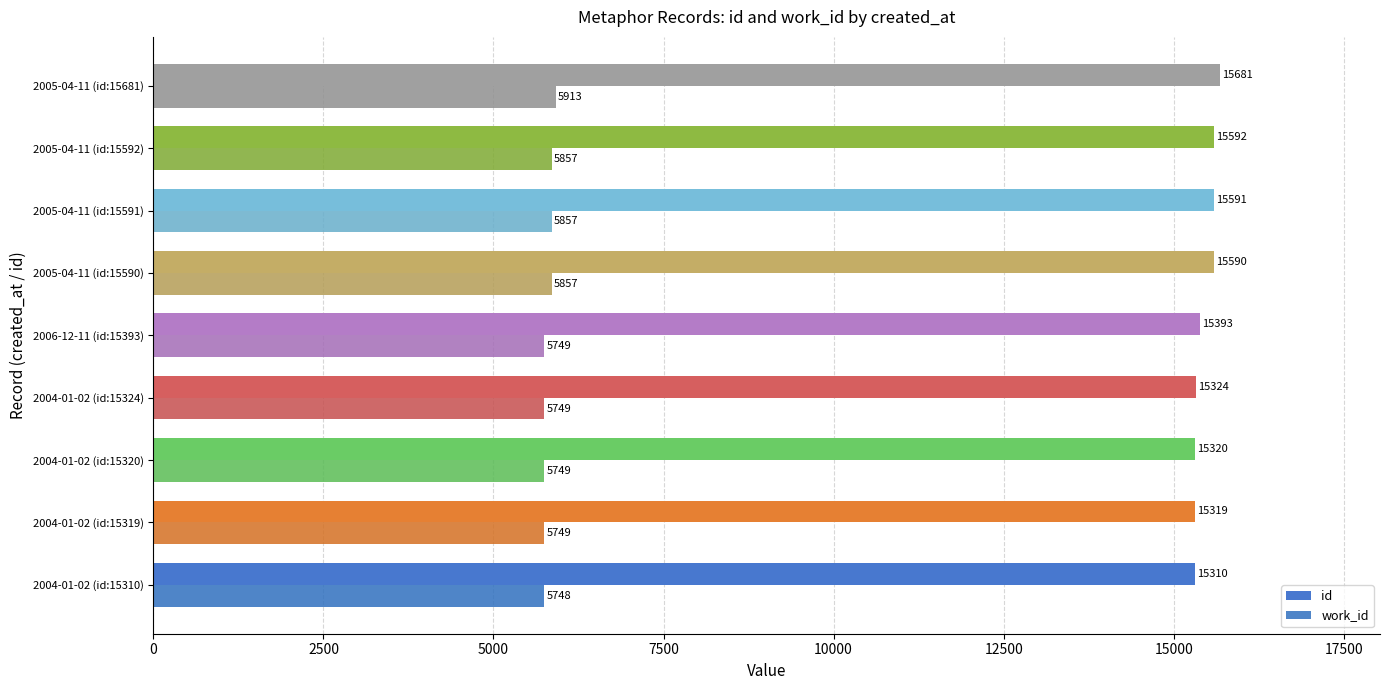

What is the value of the id bar at the 8th from the left?

15592